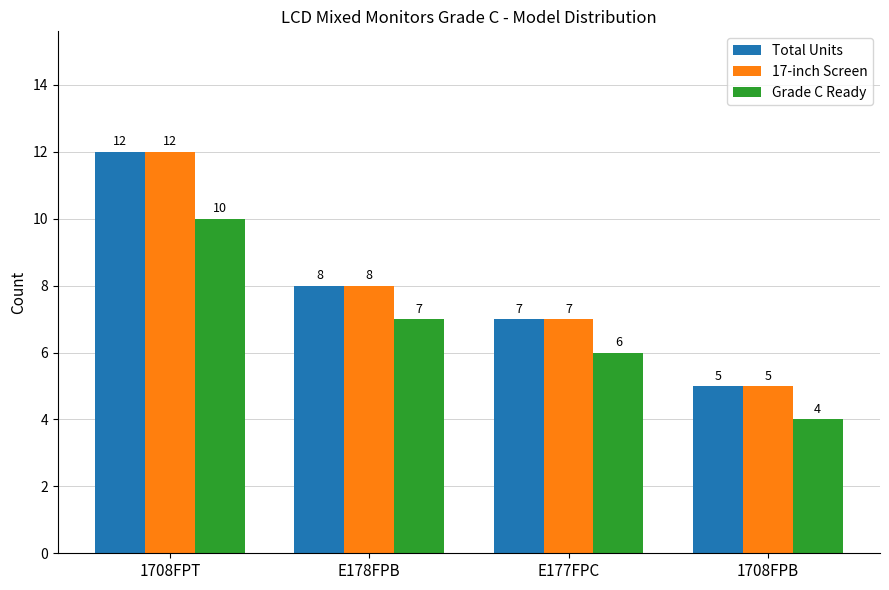

The Grade C Ready series shows 2 at 1708FPB. True or false?

False